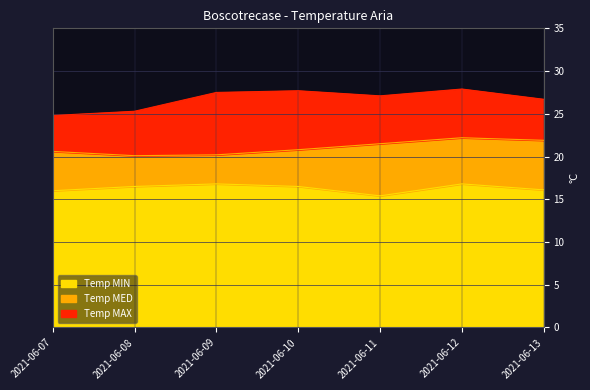

What is the highest value of the Temp MIN series?

16.8